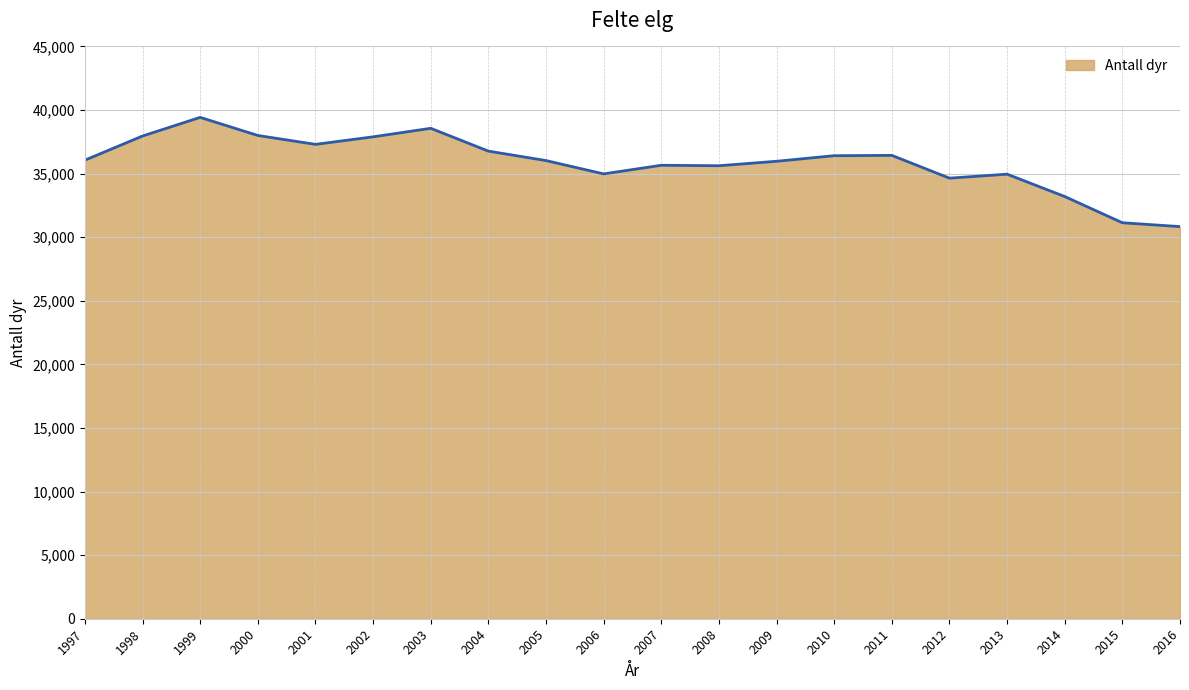

What is the greatest value displayed?

39423